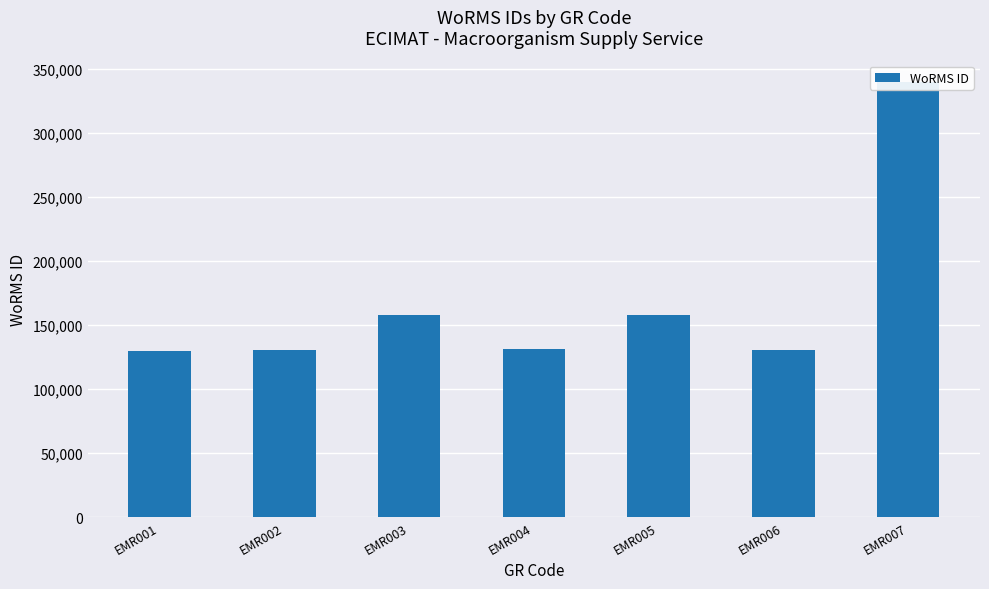

Where is the data nearest to the value 234607?

EMR005